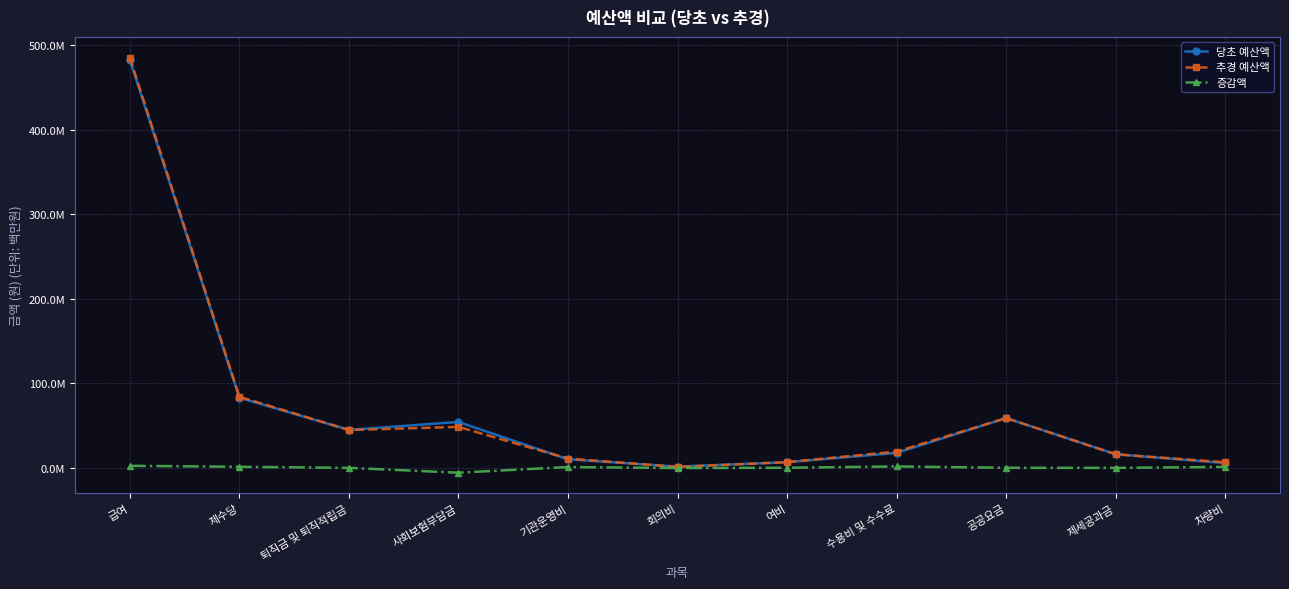

At which label does 증감액 reach its peak?

급여